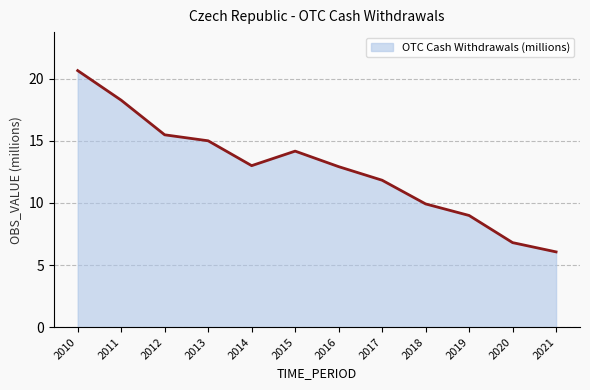

How many lines are shown in the chart?

1